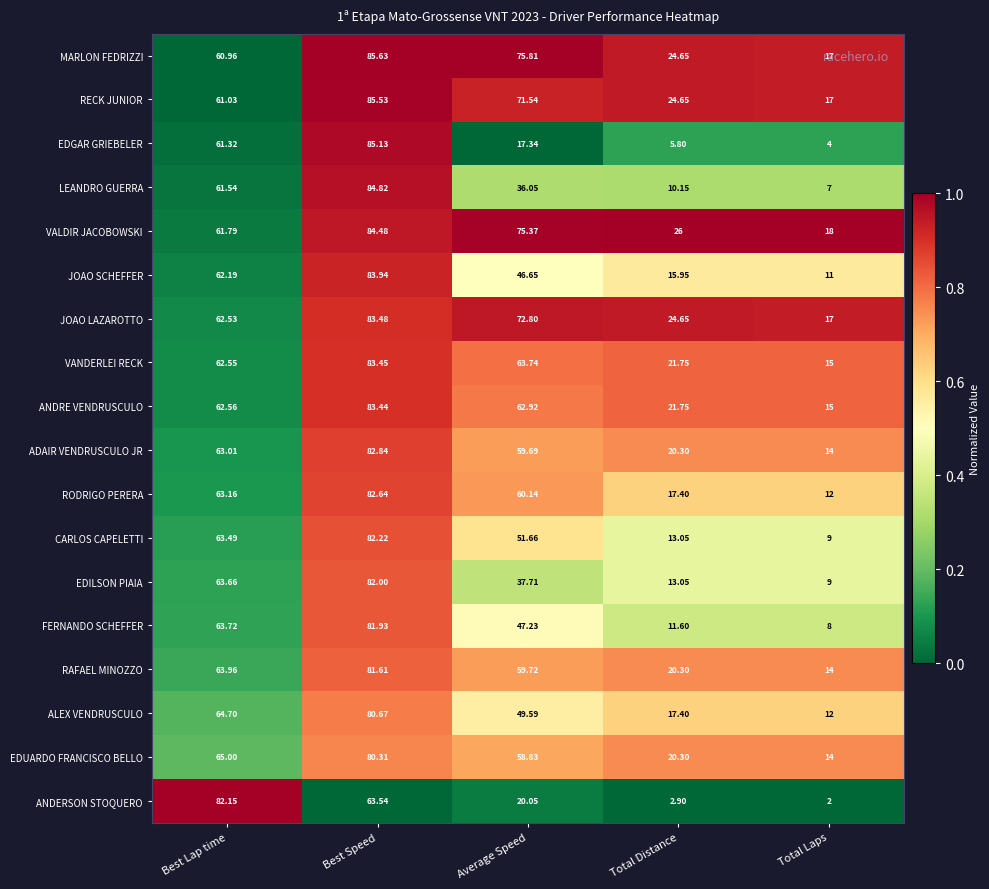

Which series has the largest total across all categories?

VALDIR JACOBOWSKI